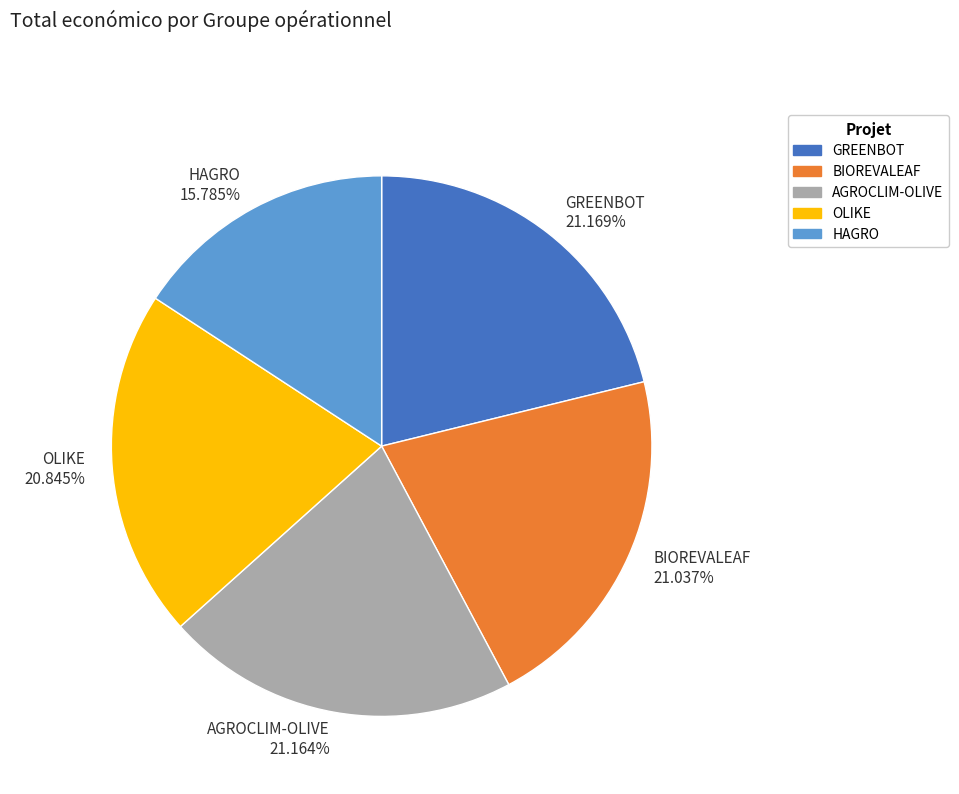

Combined, do AGROCLIM-OLIVE and GREENBOT account for over 50%?

No